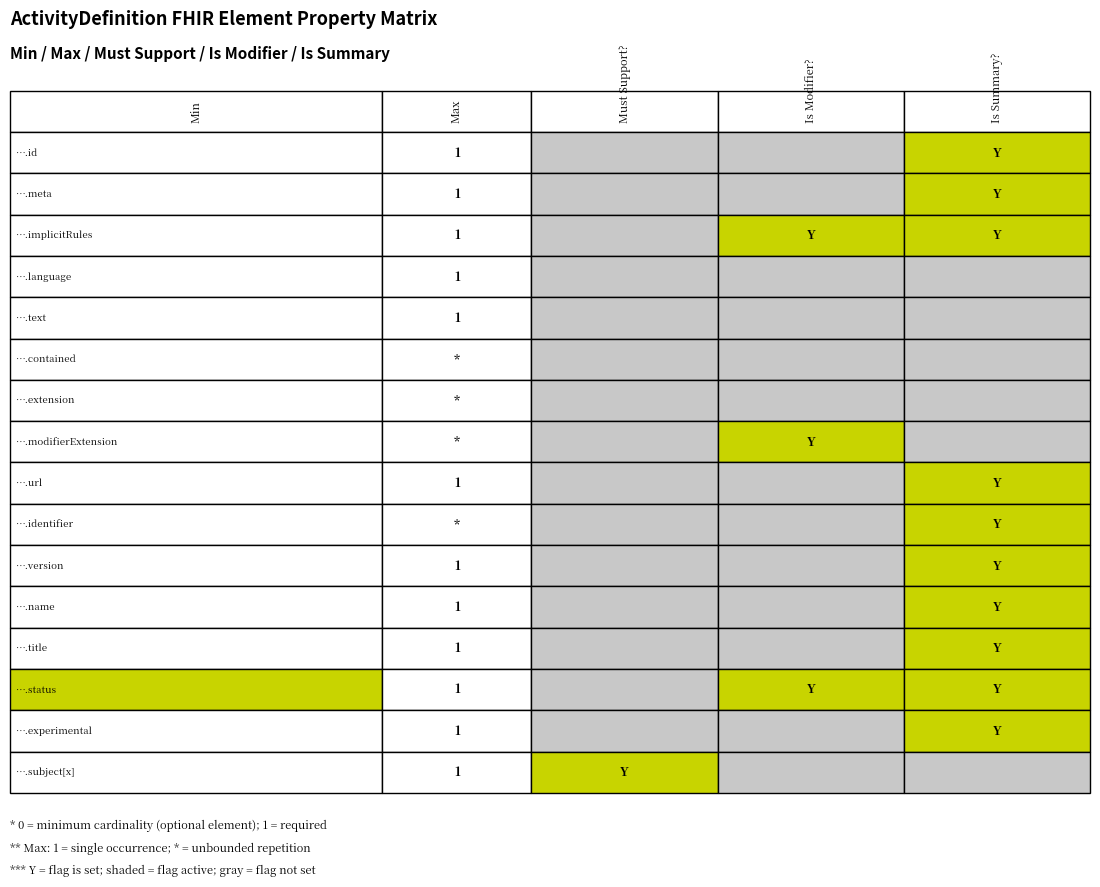

Read the ActivityDefinition.name value at 1.

1